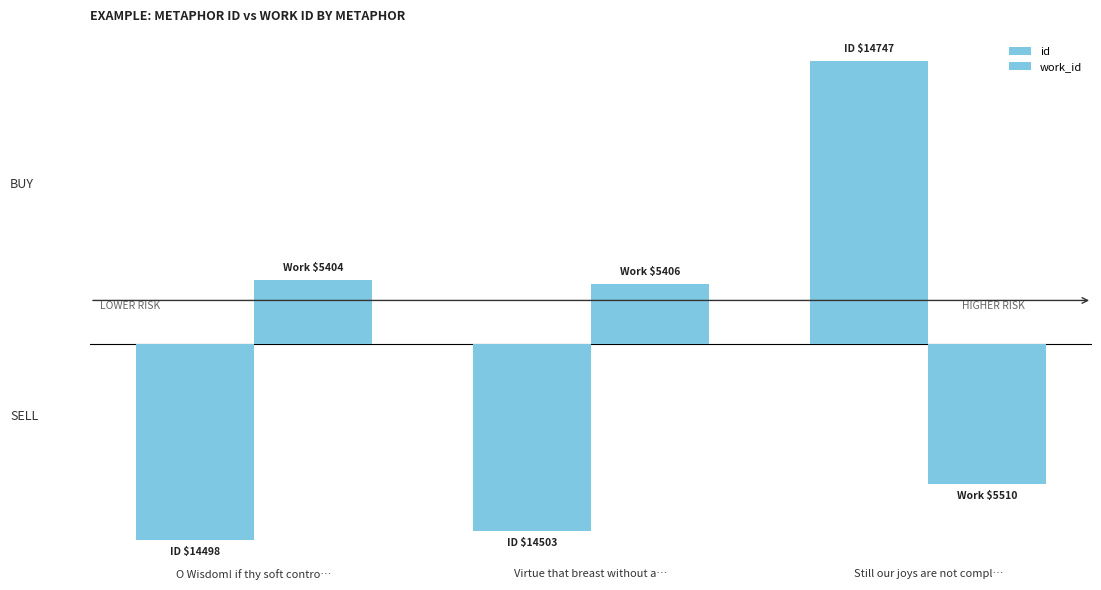

What is the maximum value shown in the chart?

147